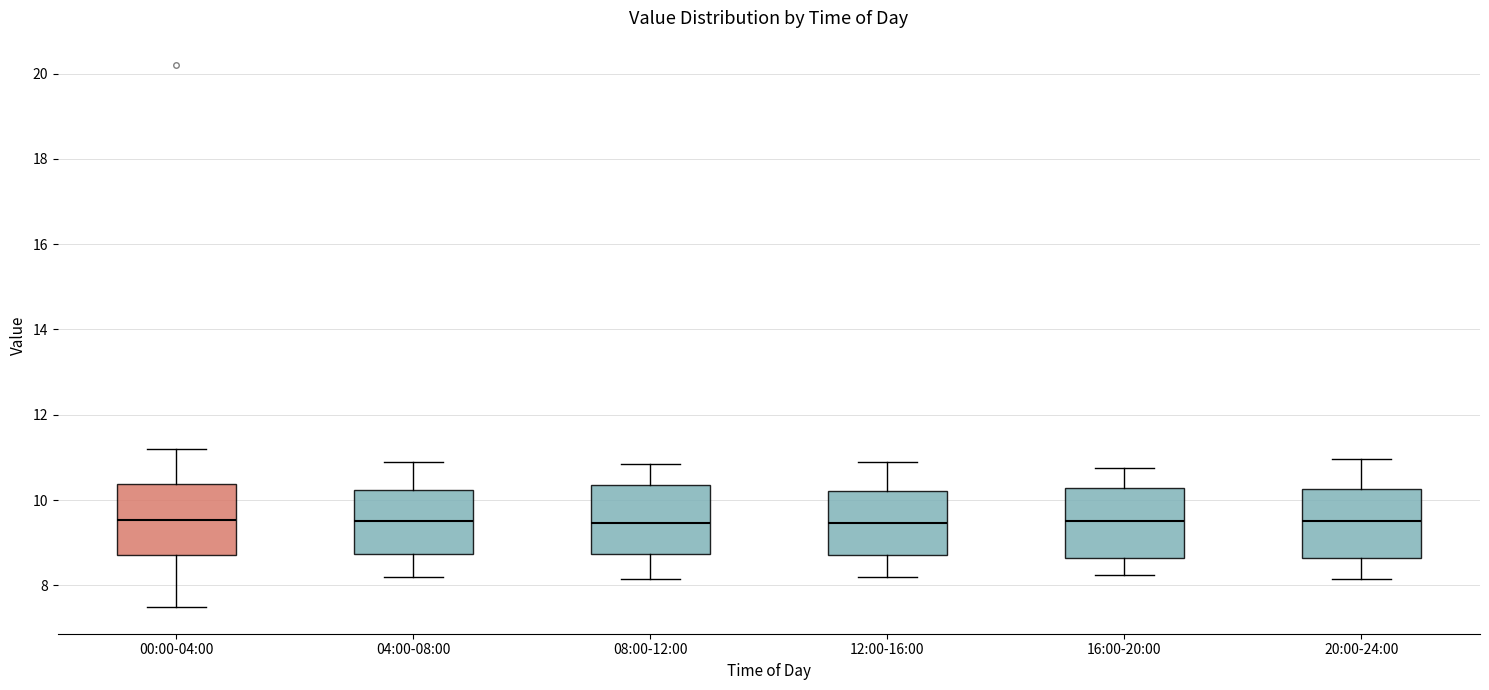

Reading left to right, transcribe this box plot: for each box, give where its median line is, the range the box spans, and where its two whiskers end, as read against the y-axis. The values are not printed on the chart, so give them approximately, as read against the axis.

00:00-04:00: median 9.6, box 8.8 to 10.4, whiskers 7.6 to 11.2
04:00-08:00: median 9.6, box 8.8 to 10.2, whiskers 8.2 to 11.0
08:00-12:00: median 9.4, box 8.8 to 10.4, whiskers 8.2 to 10.8
12:00-16:00: median 9.4, box 8.8 to 10.2, whiskers 8.2 to 11.0
16:00-20:00: median 9.6, box 8.6 to 10.2, whiskers 8.2 to 10.8
20:00-24:00: median 9.6, box 8.6 to 10.2, whiskers 8.2 to 11.0